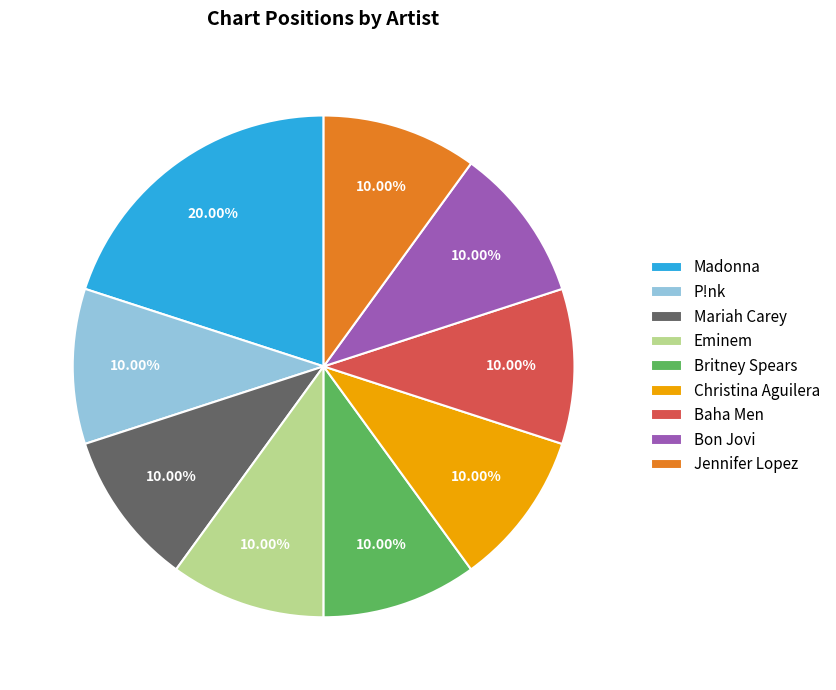

Is there any slice that represents more than half of the pie?

No